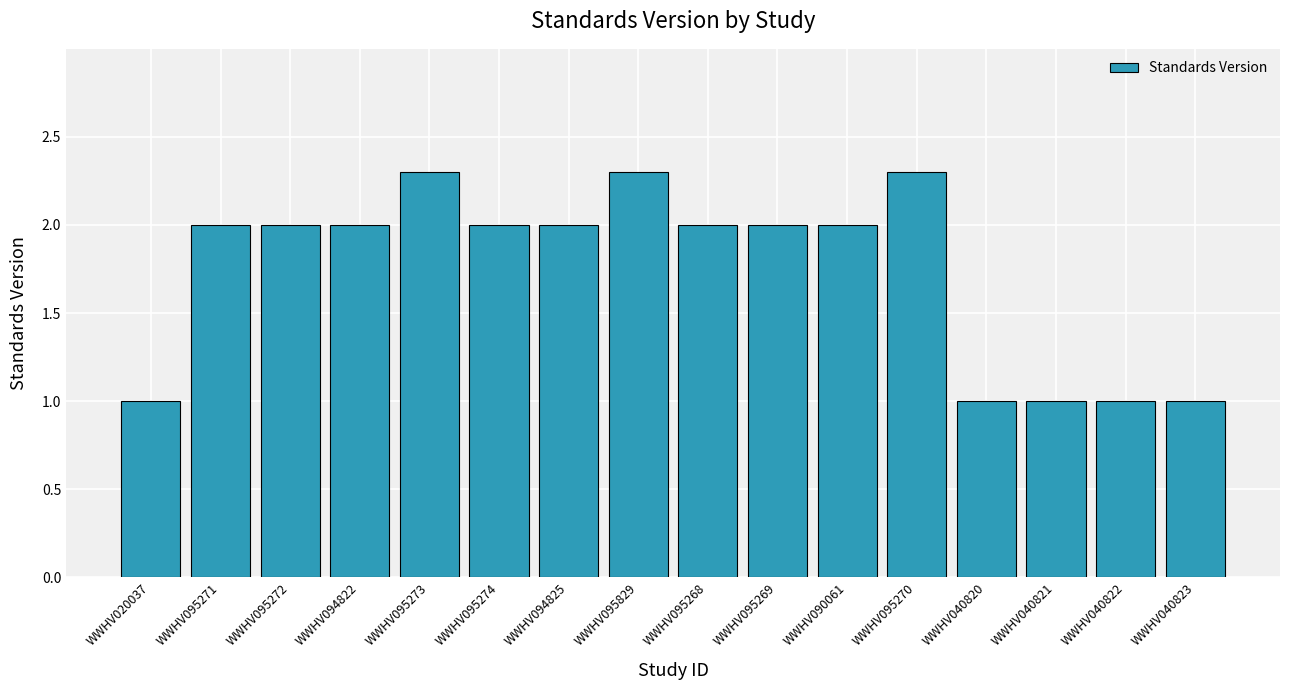

What is the minimum value shown in the chart?

1.0